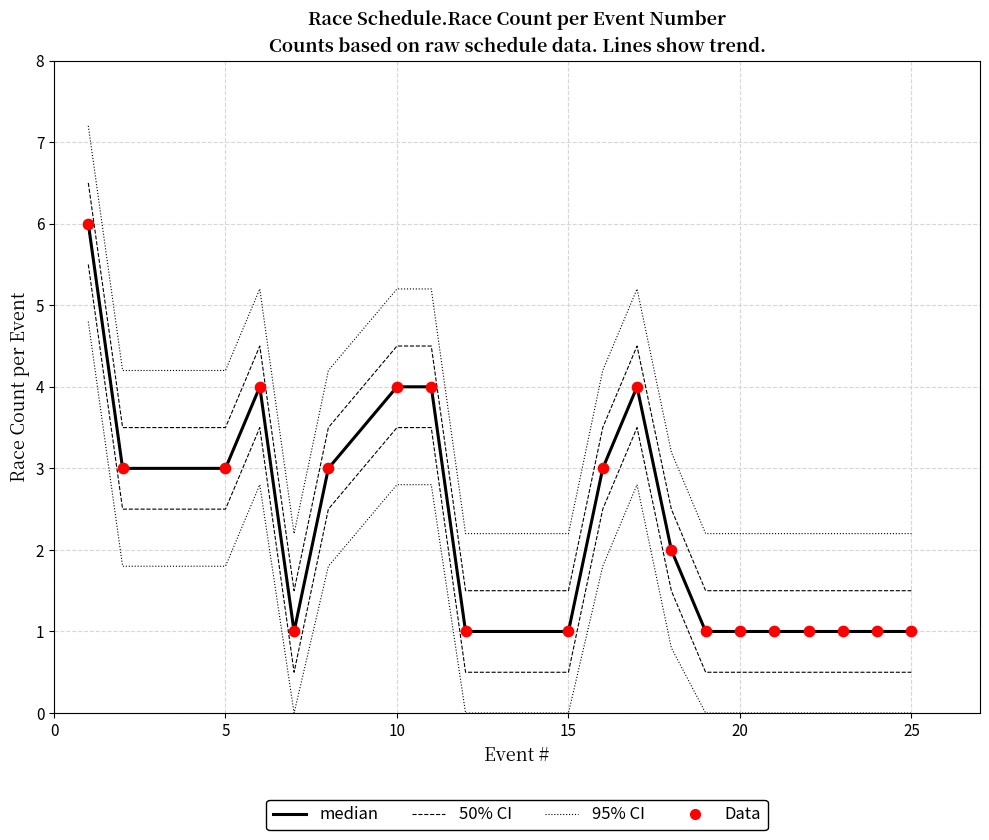

What are all the series names shown in the legend?

95% CI, 50% CI, median, Data